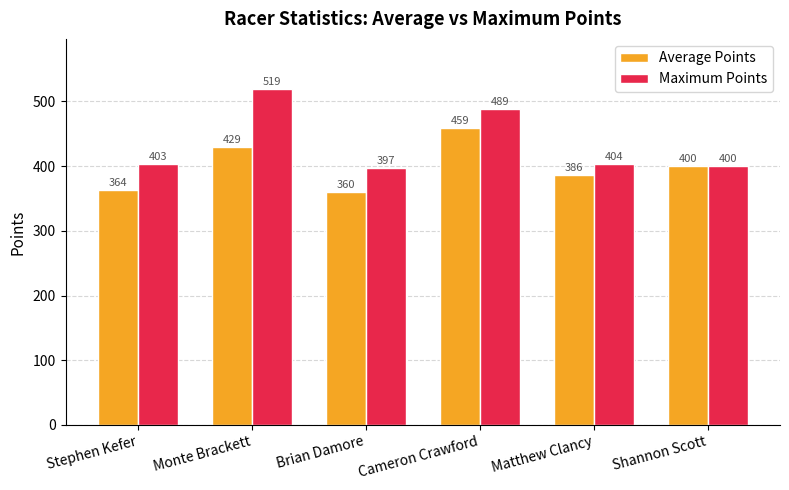

Is the value of Average Points at Cameron Crawford greater than the value of Maximum Points at Brian Damore?

Yes